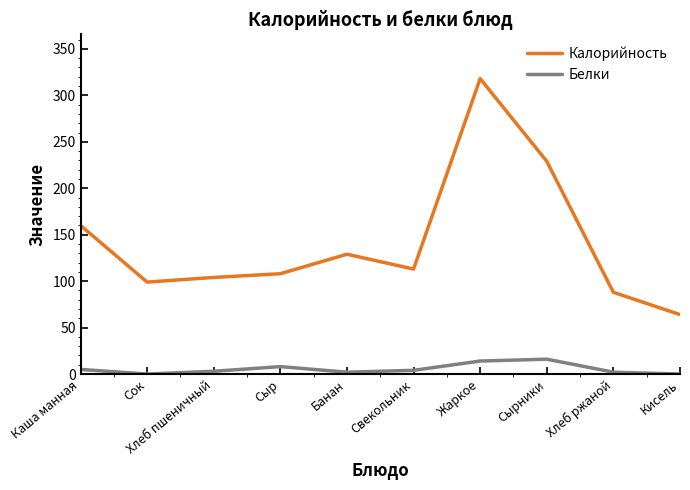

List the series in order of their overall mean, highest first.

Калорийность, Белки